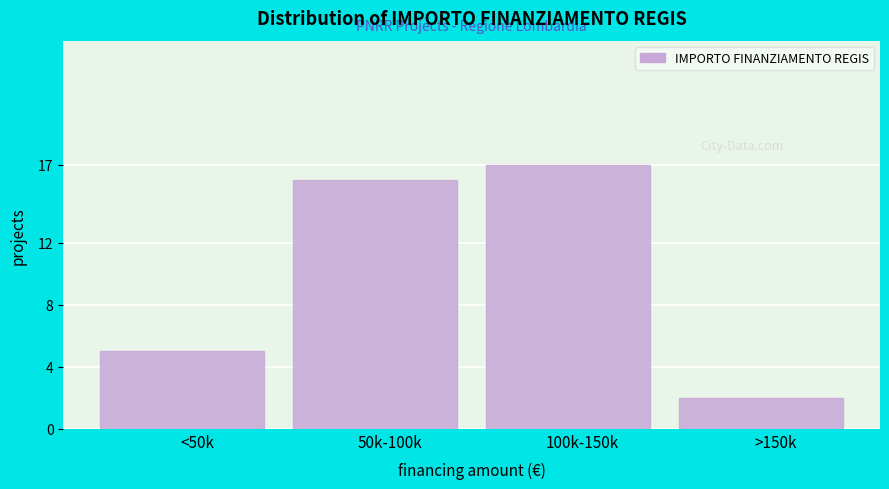

Reading right to left, what are all the values shown in this chart?

2	17	16	5